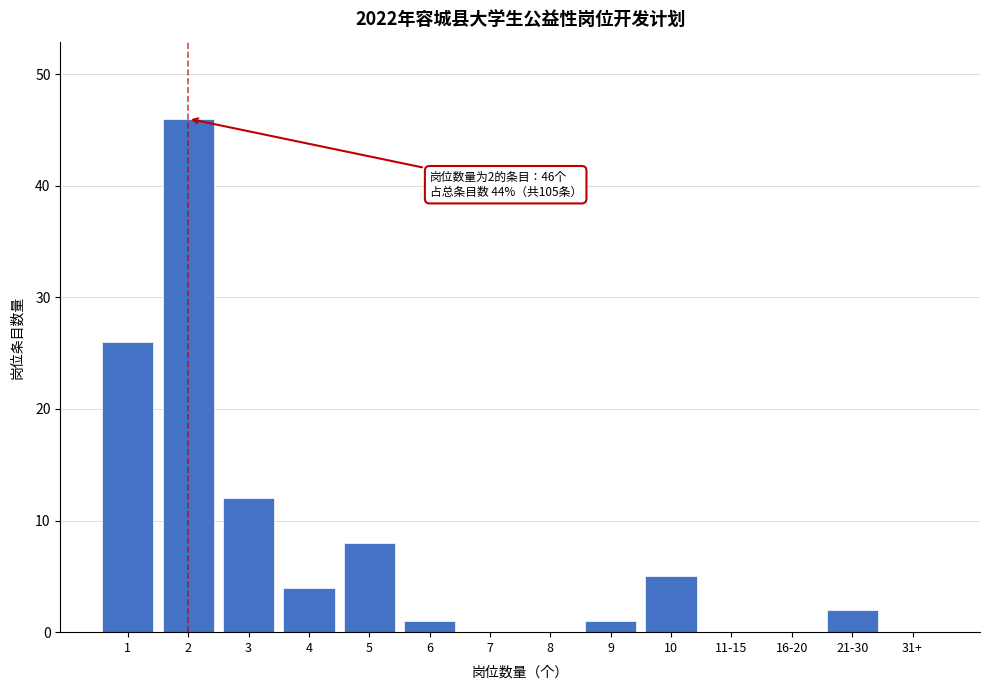

Reading right to left, extract all data points from this chart.

31+=0	21-30=2	16-20=0	11-15=0	10=5	9=1	8=0	7=0	6=1	5=8	4=4	3=12	2=46	1=26